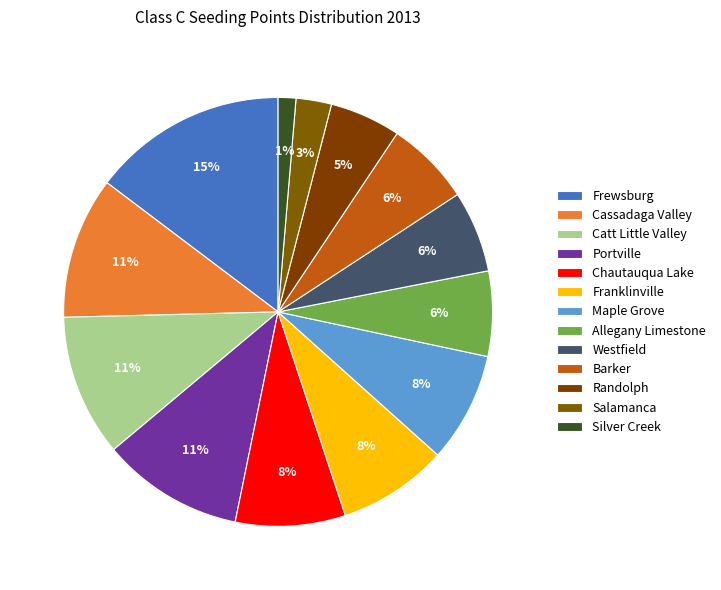

How many slices are in this pie chart?

13